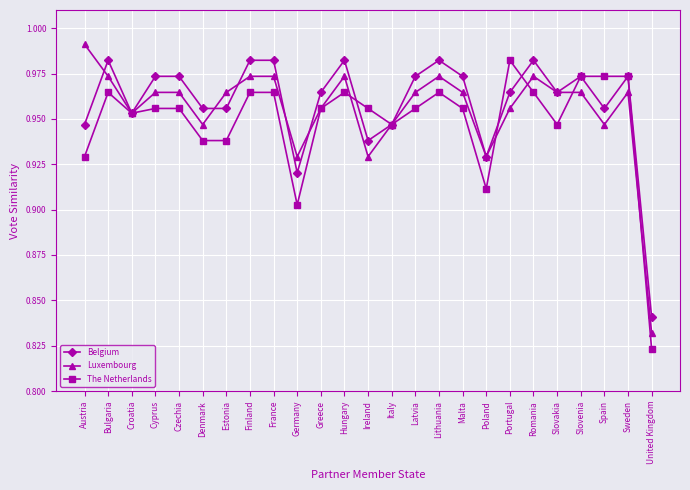

Where do Luxembourg and Belgium first cross each other?

Austria and Bulgaria